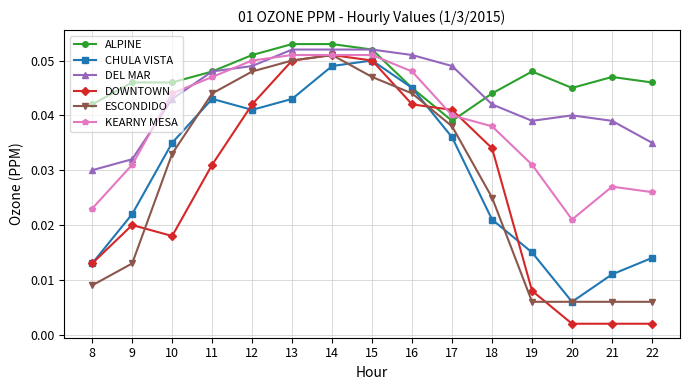

True or false: DOWNTOWN and ALPINE intersect in this chart.

True